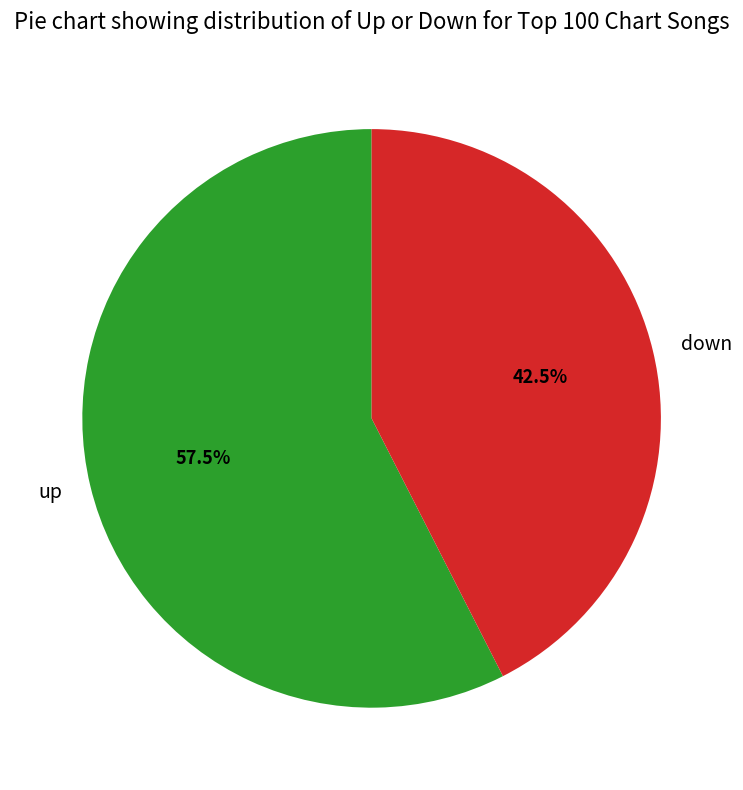

Does down represent more than half of the total?

No